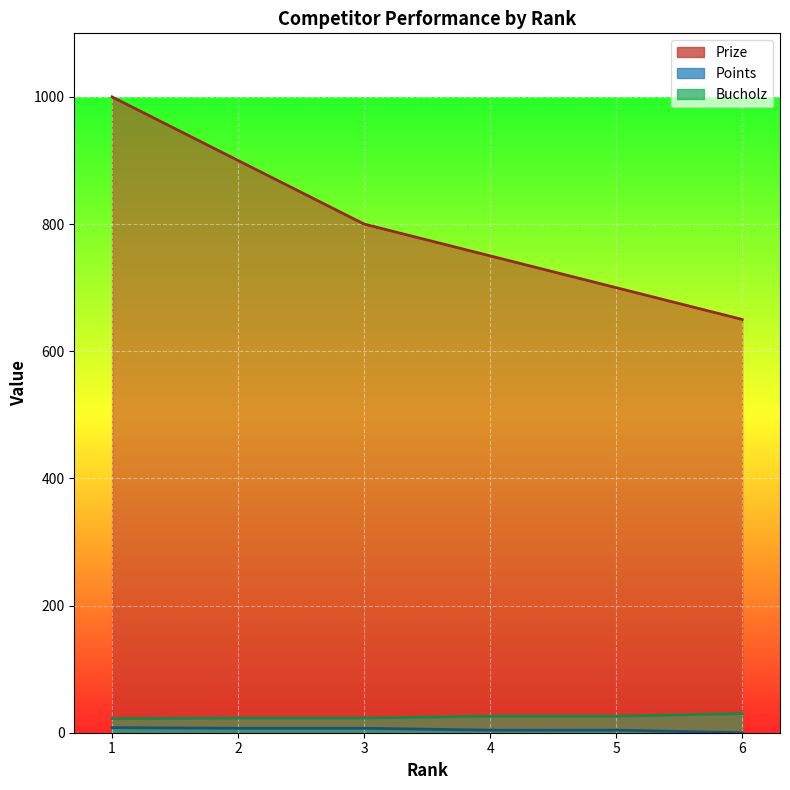

What is the difference between the highest and lowest values at 3?

793